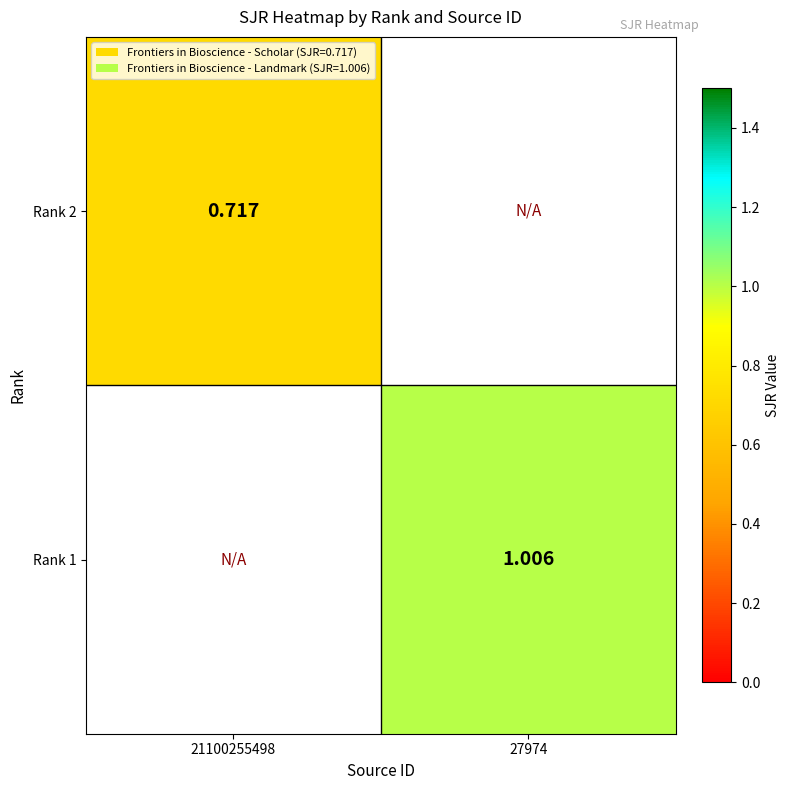

Which series has the largest range (max minus min)?

Rank 1